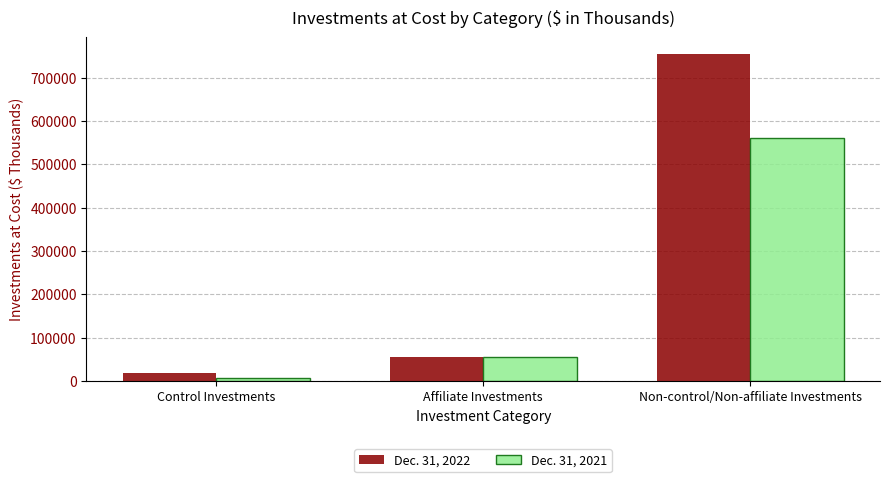

What is the difference between the maximum and minimum values in the Dec. 31, 2021 series?

552601